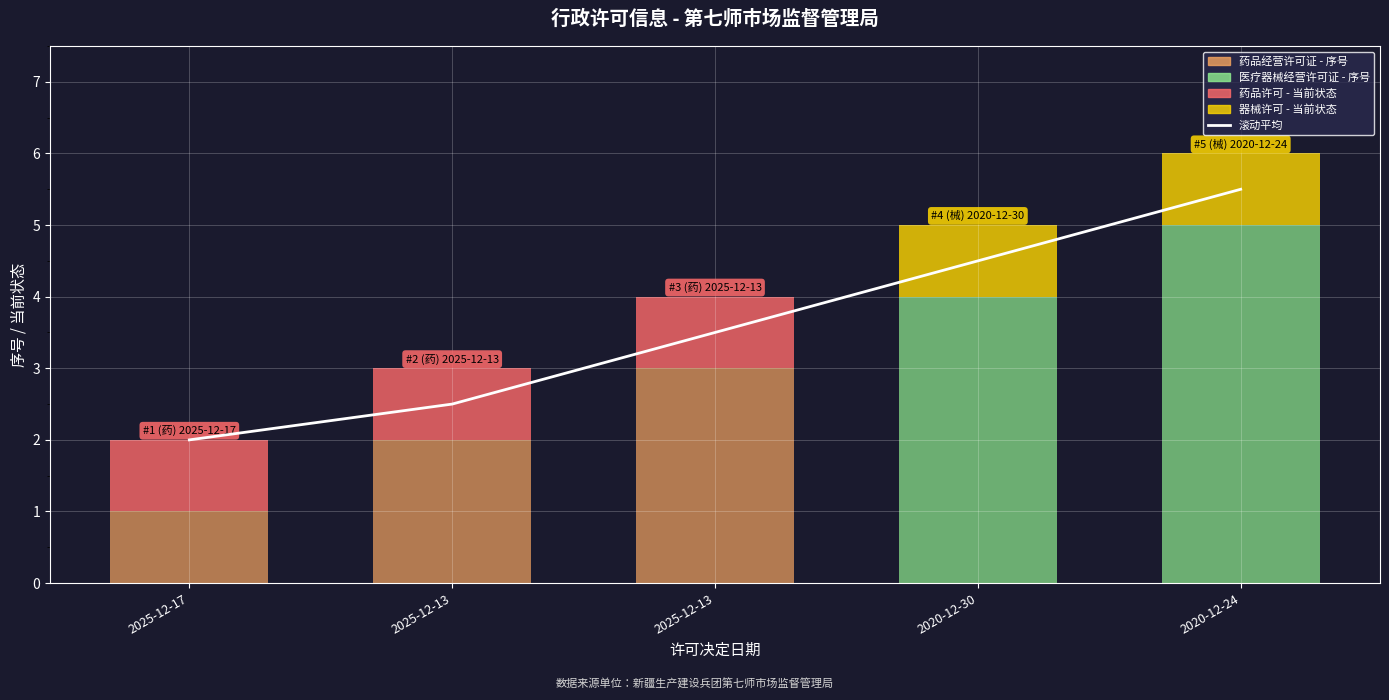

List the labels in order of value, largest first.

2020-12-24, 2020-12-30, 2025-12-13, 2025-12-13, 2025-12-17